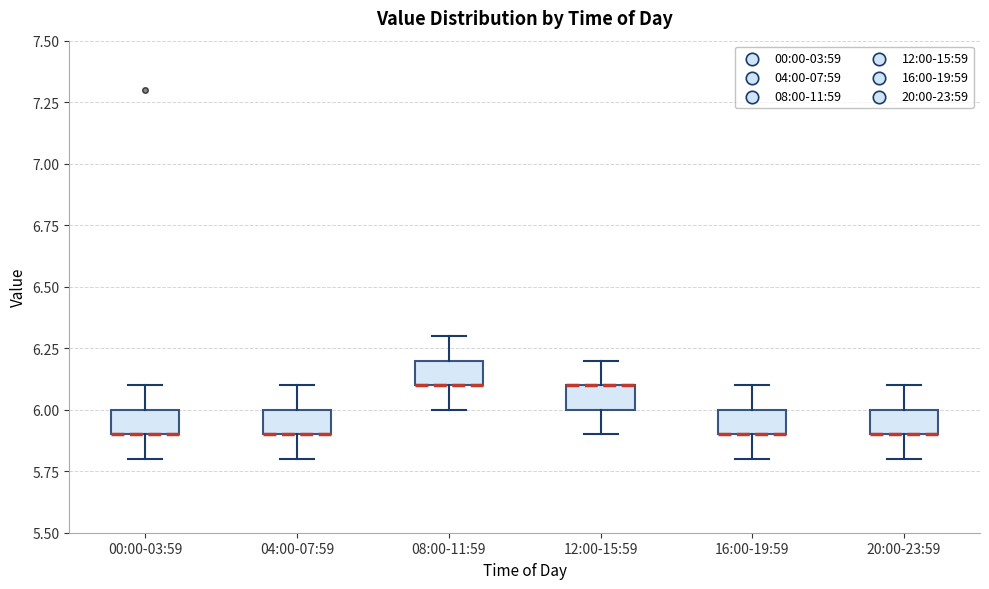

Reading left to right, read every box against the y-axis: the position of its median line, the range the box covers, and the ends of its whiskers. The values are not printed on the chart, so give them approximately, as read against the axis.

00:00-03:59: median 5.9 (drawn on the box's lower edge), box 5.9 to 6.0, whiskers 5.8 to 6.1
04:00-07:59: median 5.9 (drawn on the box's lower edge), box 5.9 to 6.0, whiskers 5.8 to 6.1
08:00-11:59: median 6.1 (drawn on the box's lower edge), box 6.1 to 6.2, whiskers 6.0 to 6.3
12:00-15:59: median 6.1 (drawn on the box's upper edge), box 6.0 to 6.1, whiskers 5.9 to 6.2
16:00-19:59: median 5.9 (drawn on the box's lower edge), box 5.9 to 6.0, whiskers 5.8 to 6.1
20:00-23:59: median 5.9 (drawn on the box's lower edge), box 5.9 to 6.0, whiskers 5.8 to 6.1